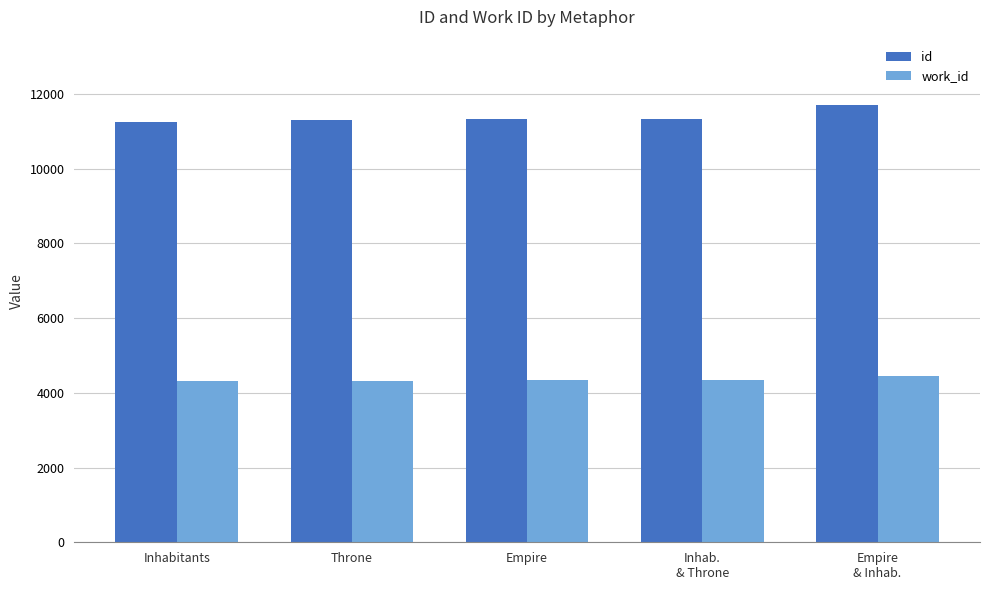

What is the difference between the work_id values at Empire
& Inhab. and Throne?

117